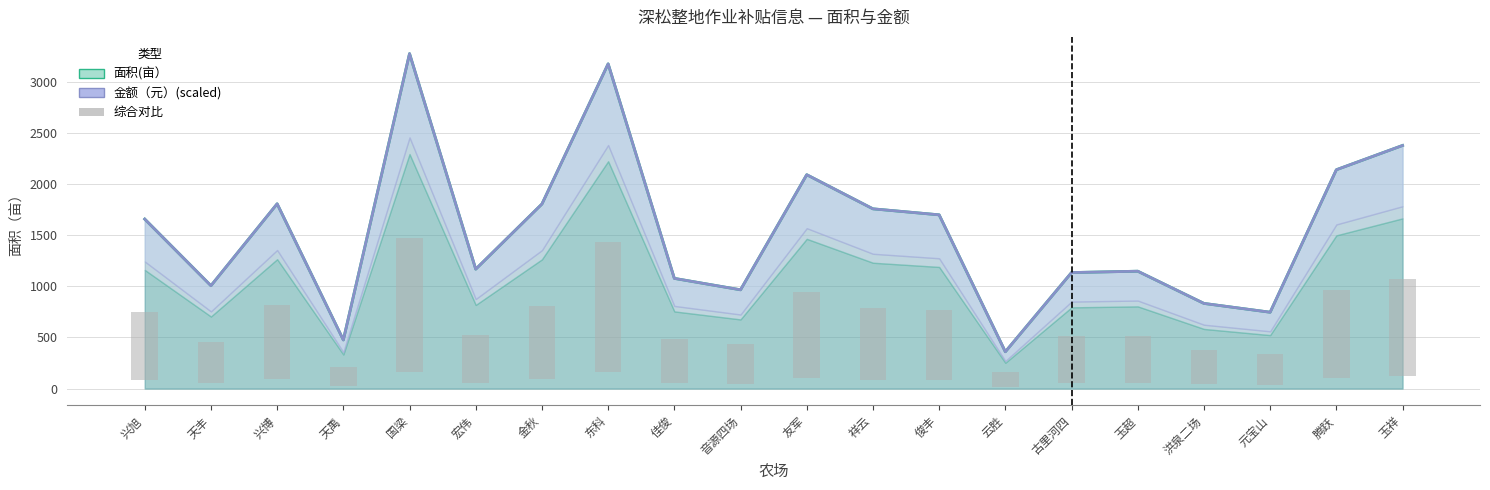

How many series are shown in this chart?

3